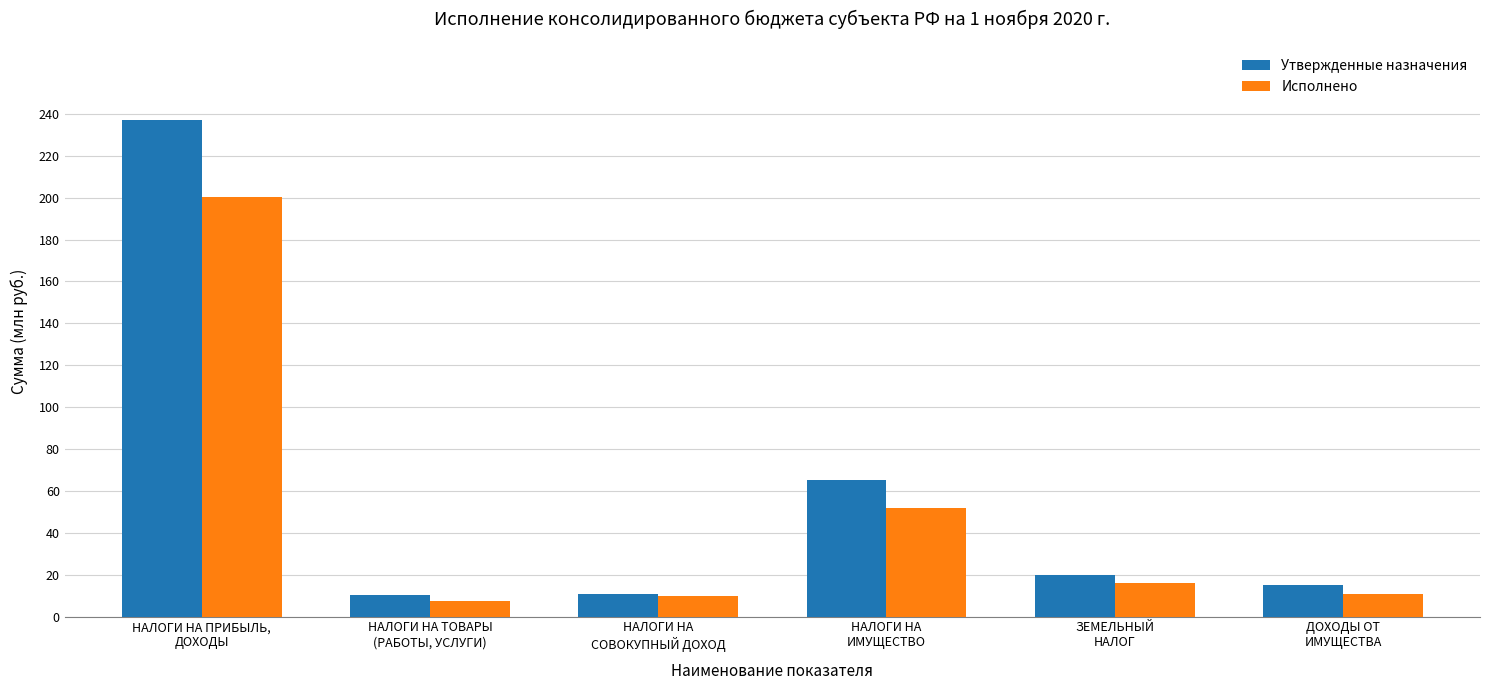

How many distinct data groups are displayed?

2